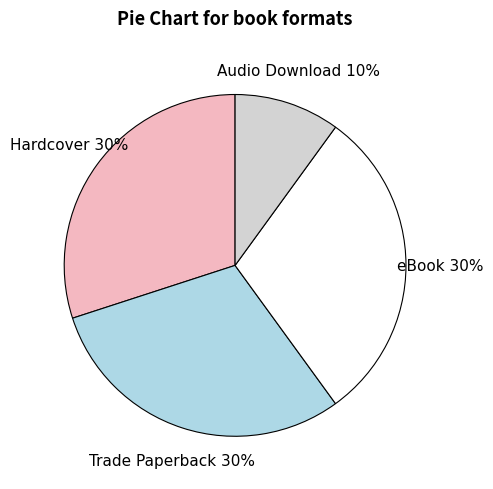

What is the smallest slice in the pie chart?

Audio Download